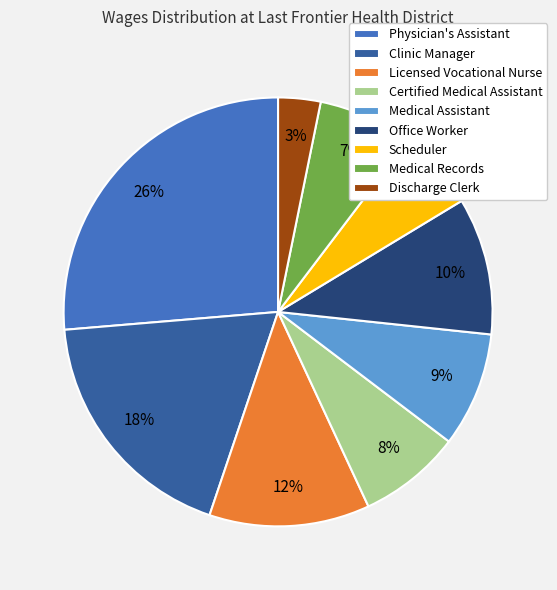

Rank the categories by value from highest to lowest.

Physician's Assistant, Clinic Manager, Licensed Vocational Nurse, Office Worker, Medical Assistant, Certified Medical Assistant, Medical Records, Scheduler, Discharge Clerk